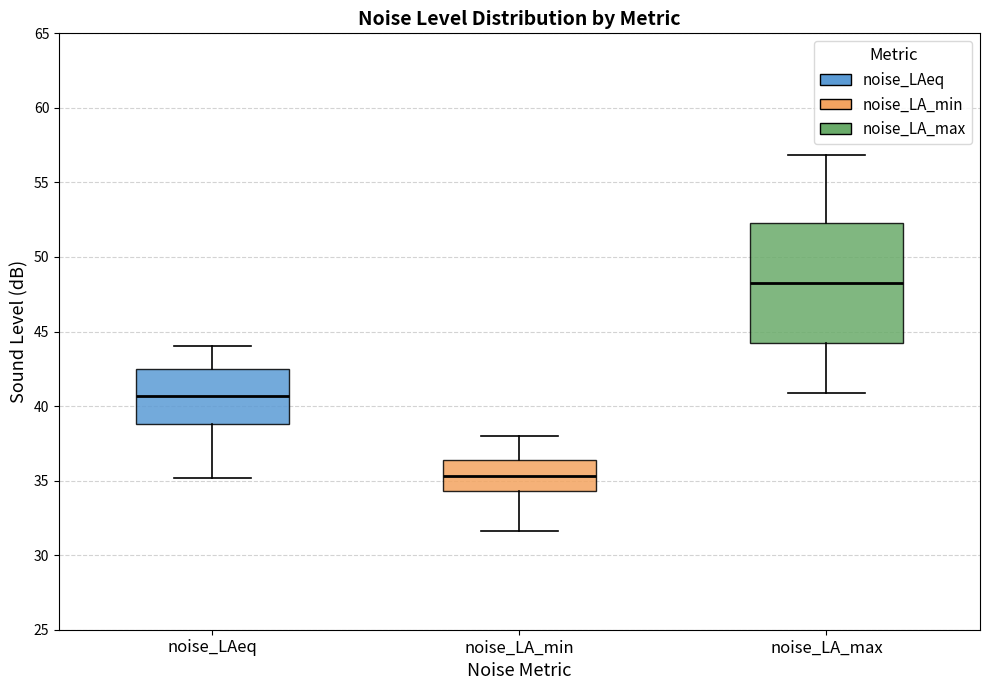

Which box has the highest median line?

noise_LA_max